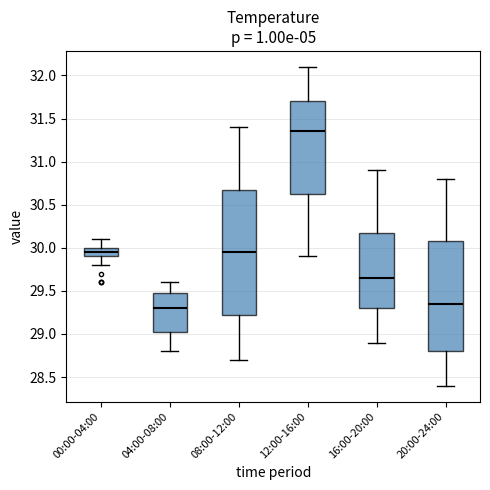

Reading left to right, read every box against the y-axis: the position of its median line, the range the box covers, and the ends of its whiskers. The values are not printed on the chart, so give them approximately, as read against the axis.

00:00-04:00: median 29.95, box 29.90 to 30.00, whiskers 29.80 to 30.10
04:00-08:00: median 29.30, box 29.05 to 29.50, whiskers 28.80 to 29.60
08:00-12:00: median 29.95, box 29.25 to 30.70, whiskers 28.70 to 31.40
12:00-16:00: median 31.35, box 30.65 to 31.70, whiskers 29.90 to 32.10
16:00-20:00: median 29.65, box 29.30 to 30.20, whiskers 28.90 to 30.90
20:00-24:00: median 29.35, box 28.80 to 30.10, whiskers 28.40 to 30.80